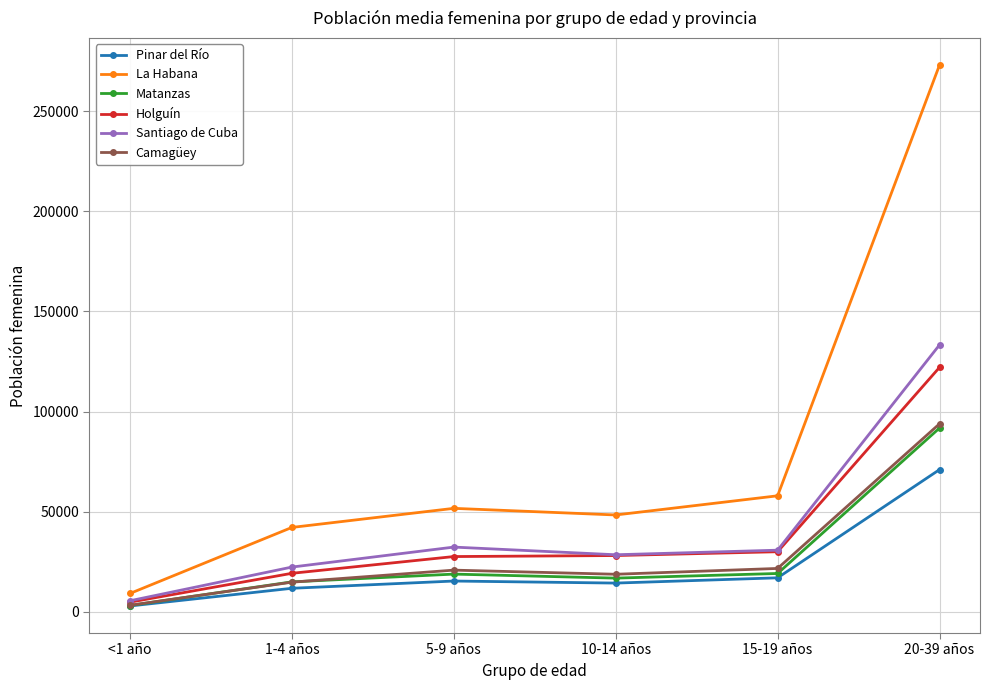

True or false: Holguín has a value of 28086 at 10-14 años.

True